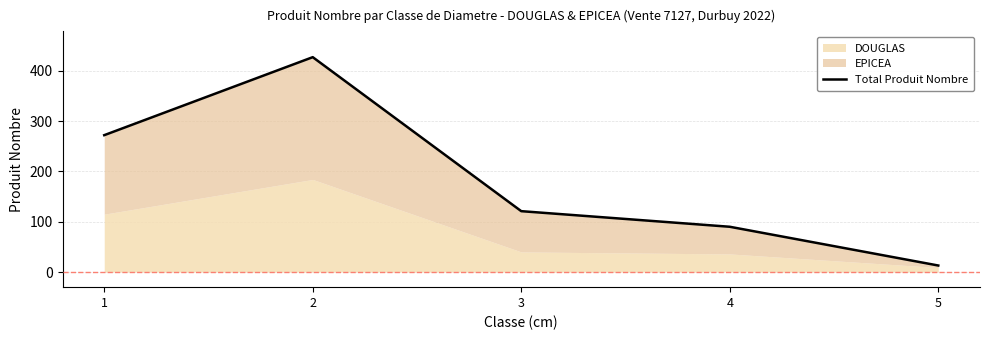

What is the difference between the second highest and minimum values?

259